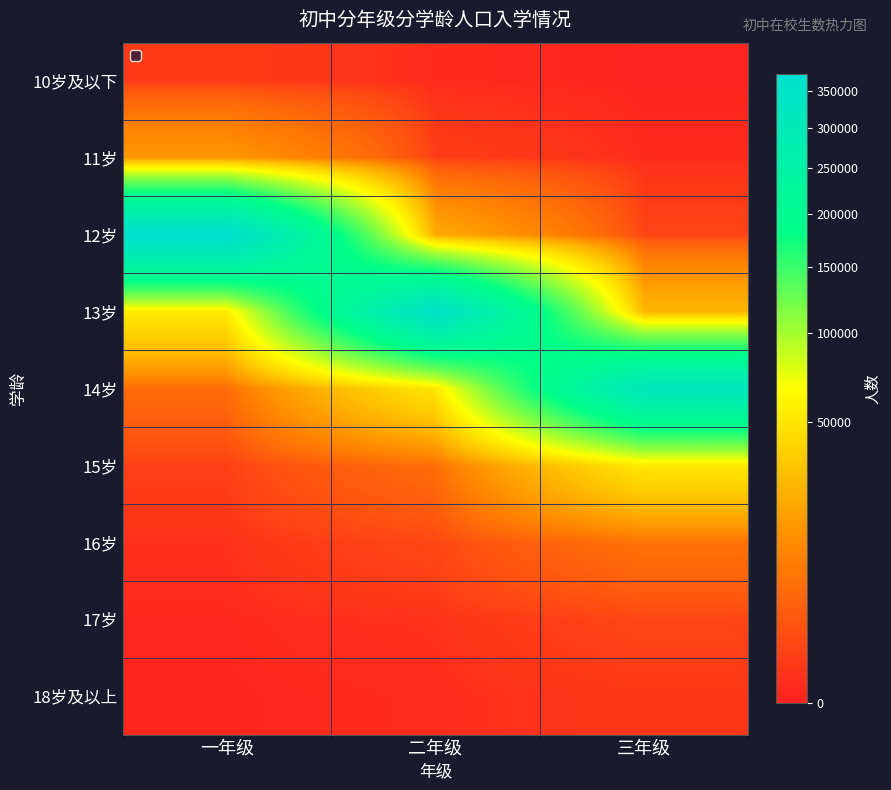

How many 14岁 values are between 5339 and 316646?

3